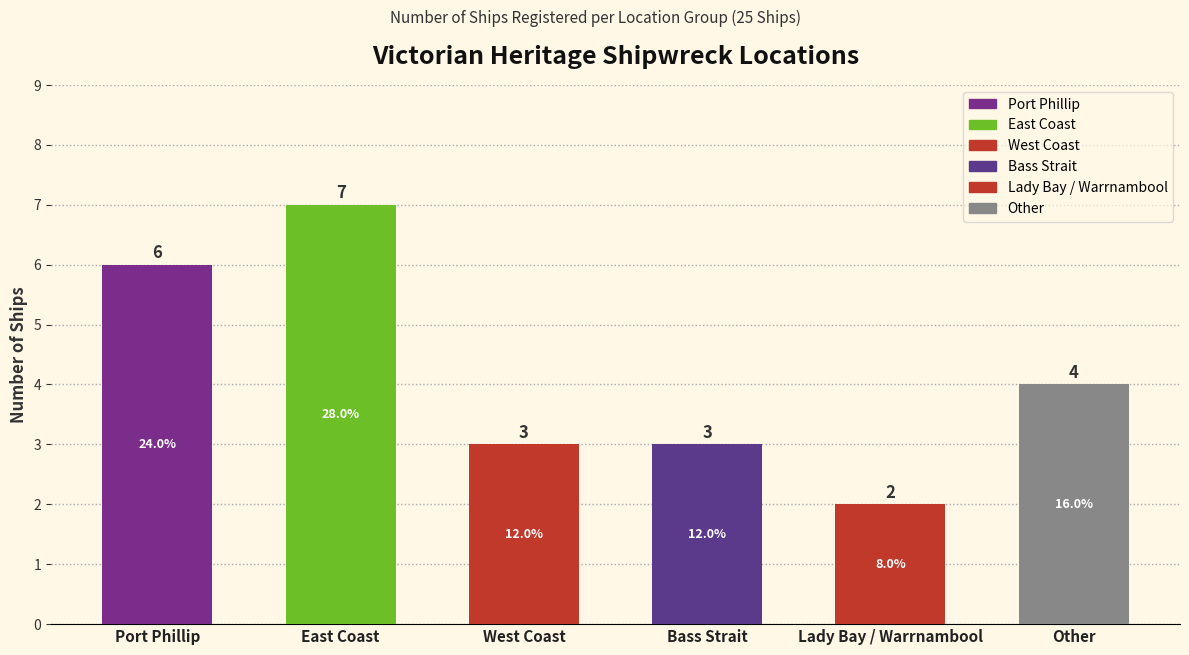

At which label does the data first exceed 4?

Port Phillip